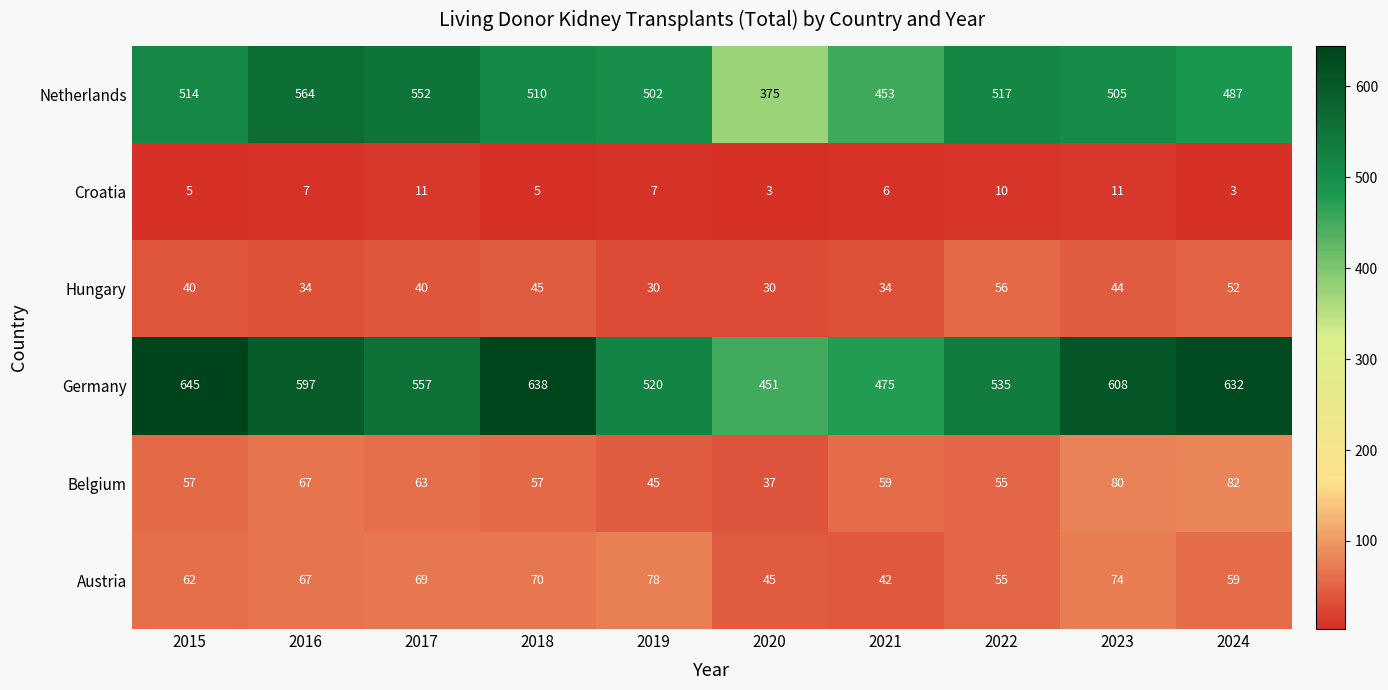

What is the lowest value of the Hungary series?

30